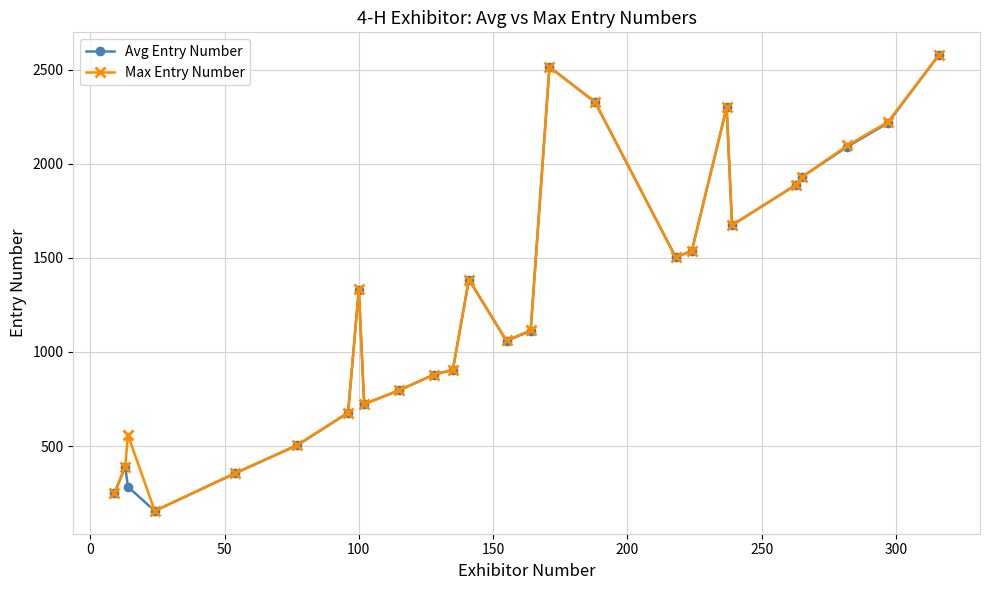

At how many categories does at least one series exceed 1713?

8